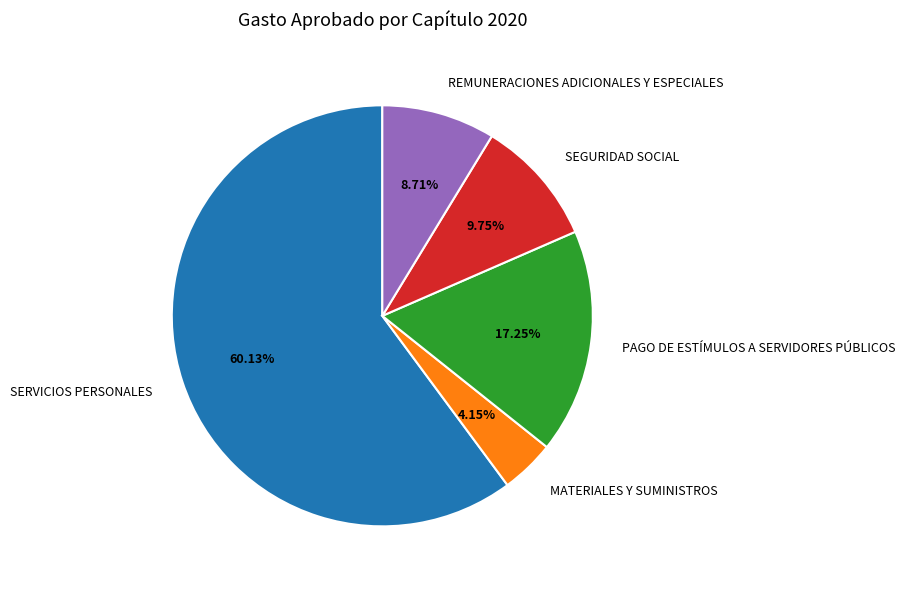

Between MATERIALES Y SUMINISTROS and SEGURIDAD SOCIAL, which is larger?

SEGURIDAD SOCIAL